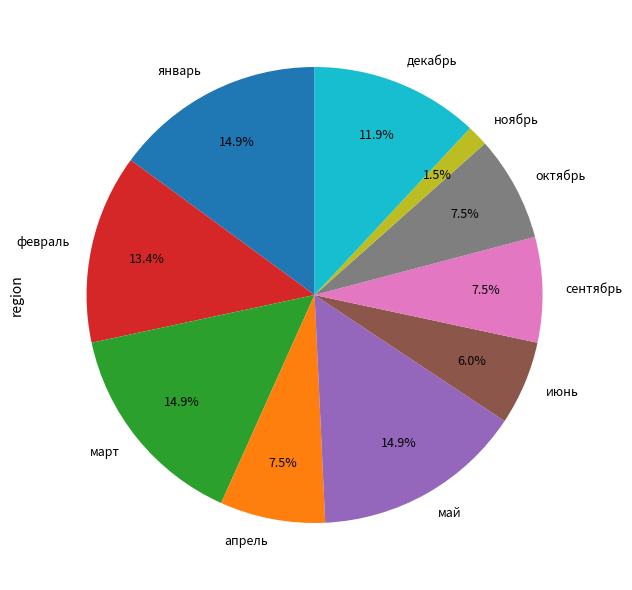

What is the smallest slice in the pie chart?

ноябрь